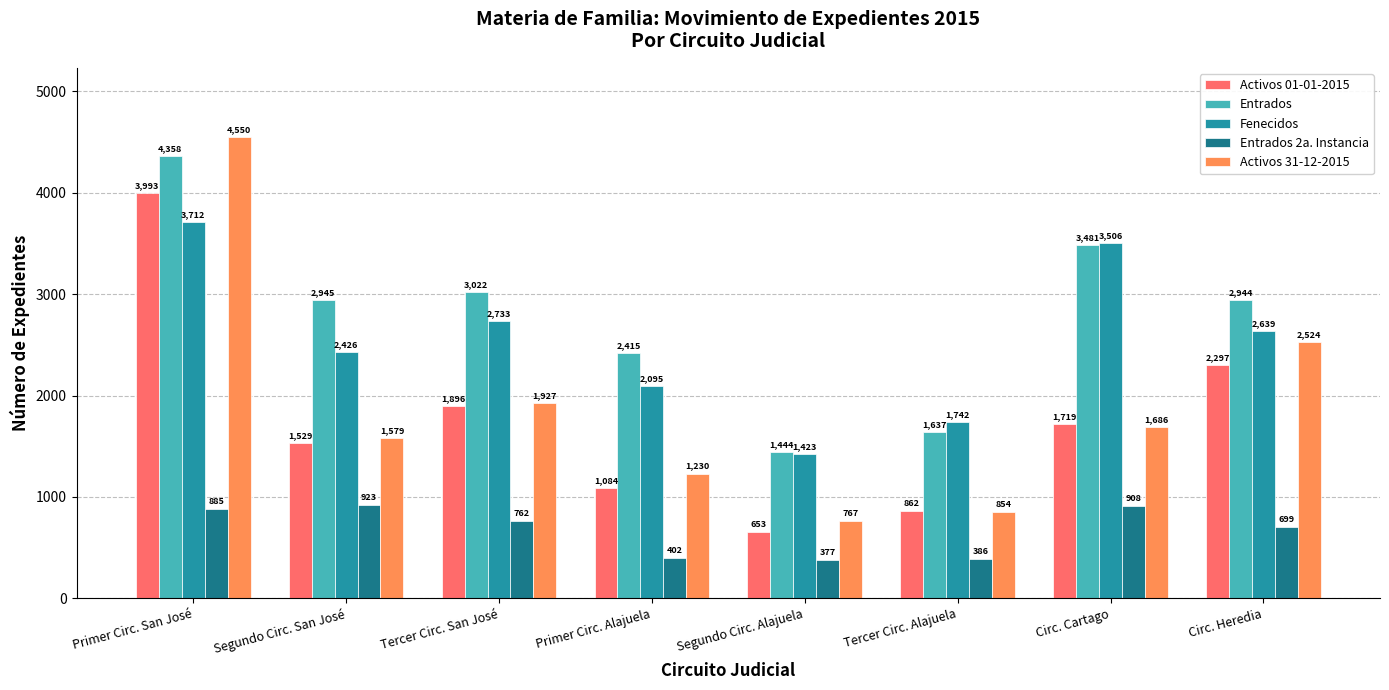

What is the difference between the Entrados values at Segundo Circ. Alajuela and Circ. Heredia?

1500